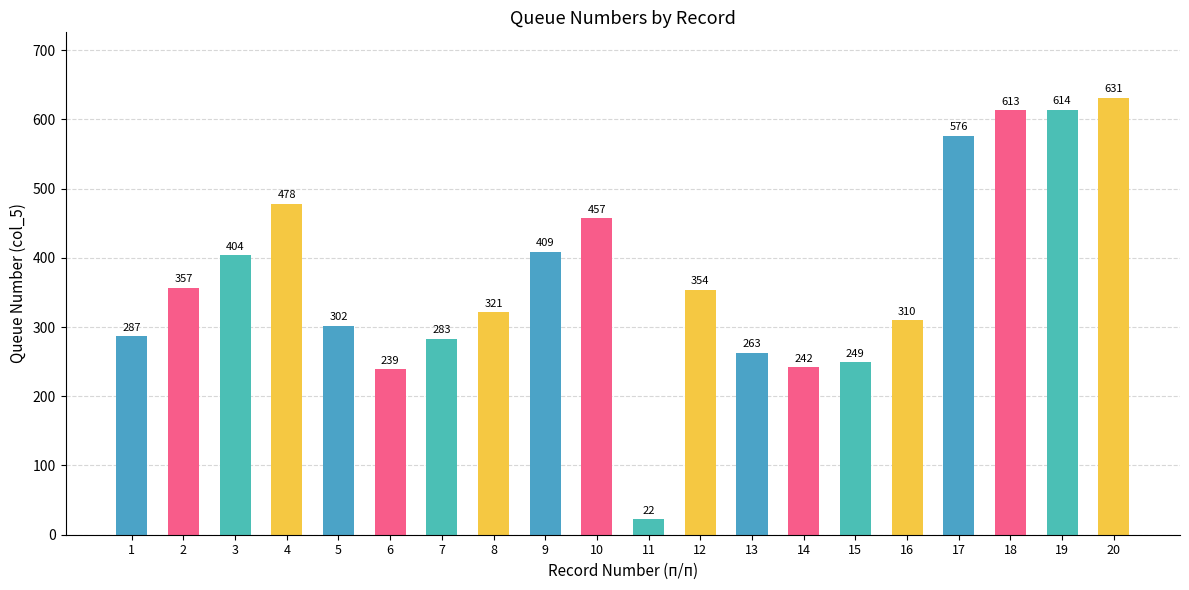

Approximately how many times larger is the value at 20 compared to 13?

2.4